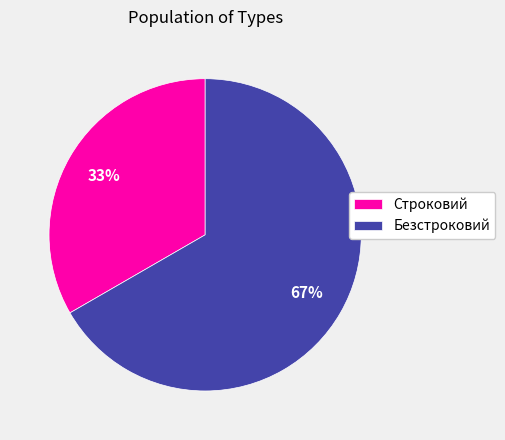

To the nearest percent, what is the average slice percentage?

50%